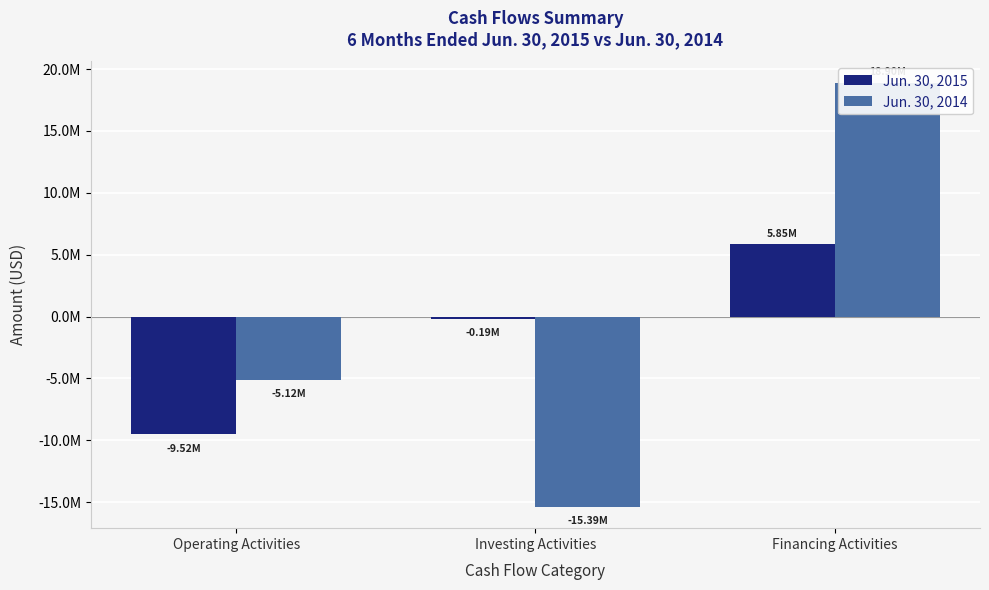

What is the lowest value of the Jun. 30, 2014 series?

-15392693